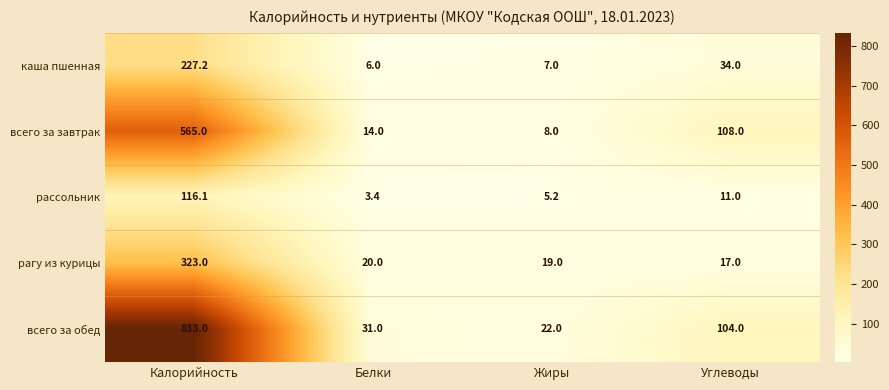

What is the sum of the всего за завтрак values at Белки and Жиры?

22.0